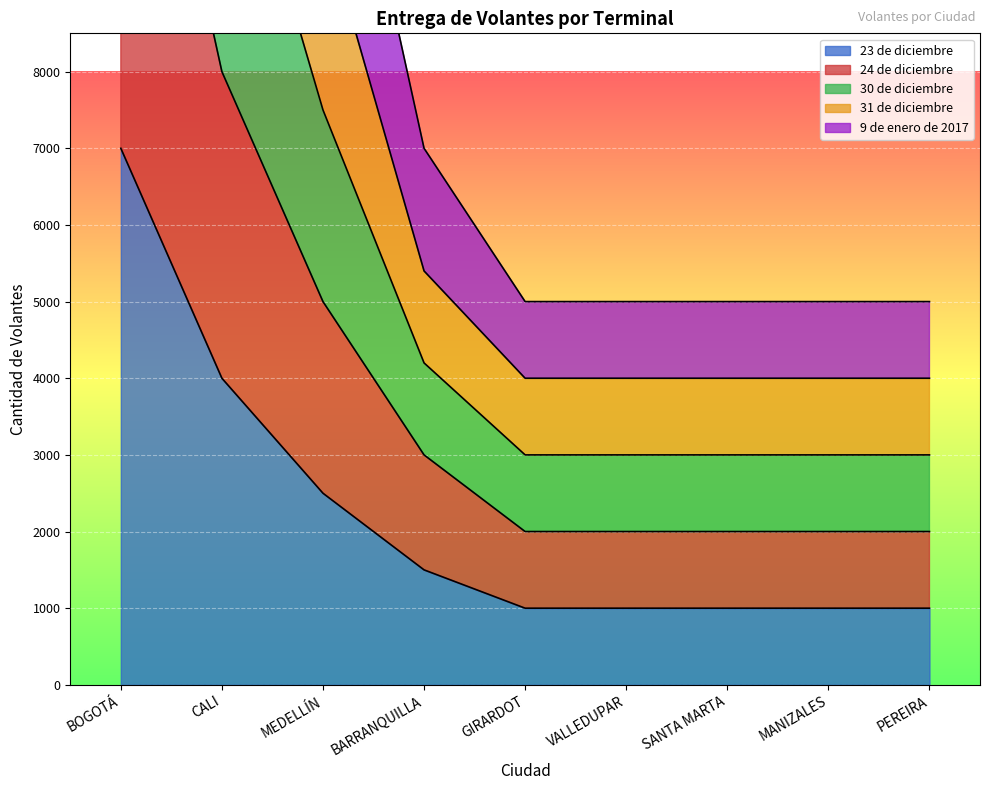

Which has a higher value, PEREIRA or VALLEDUPAR?

PEREIRA